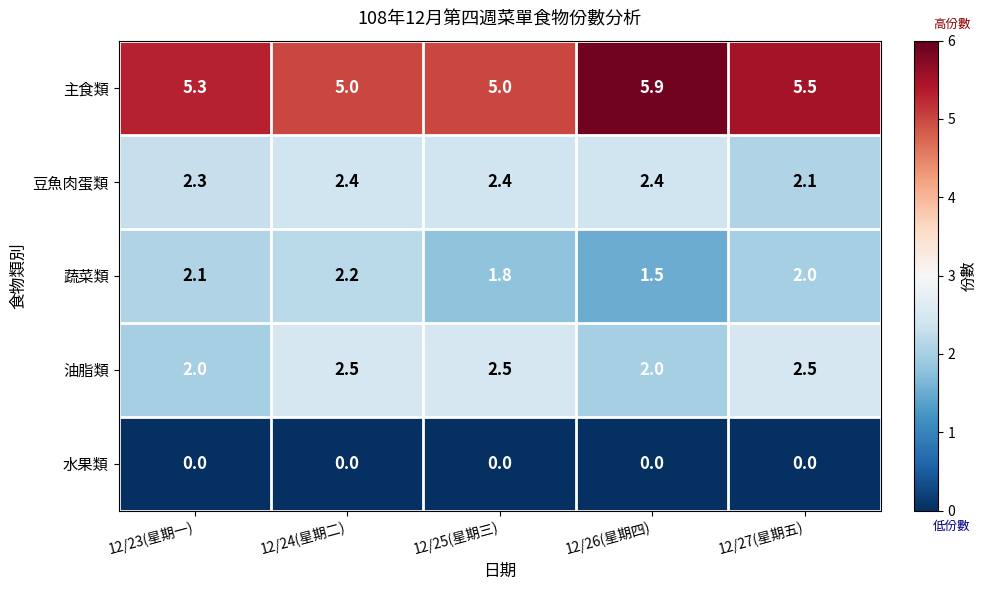

At how many categories does at least one series exceed 3?

5